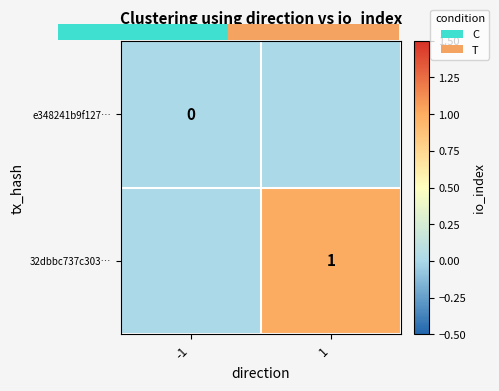

Where is 32dbbc737c303… nearest to the value 0?

-1